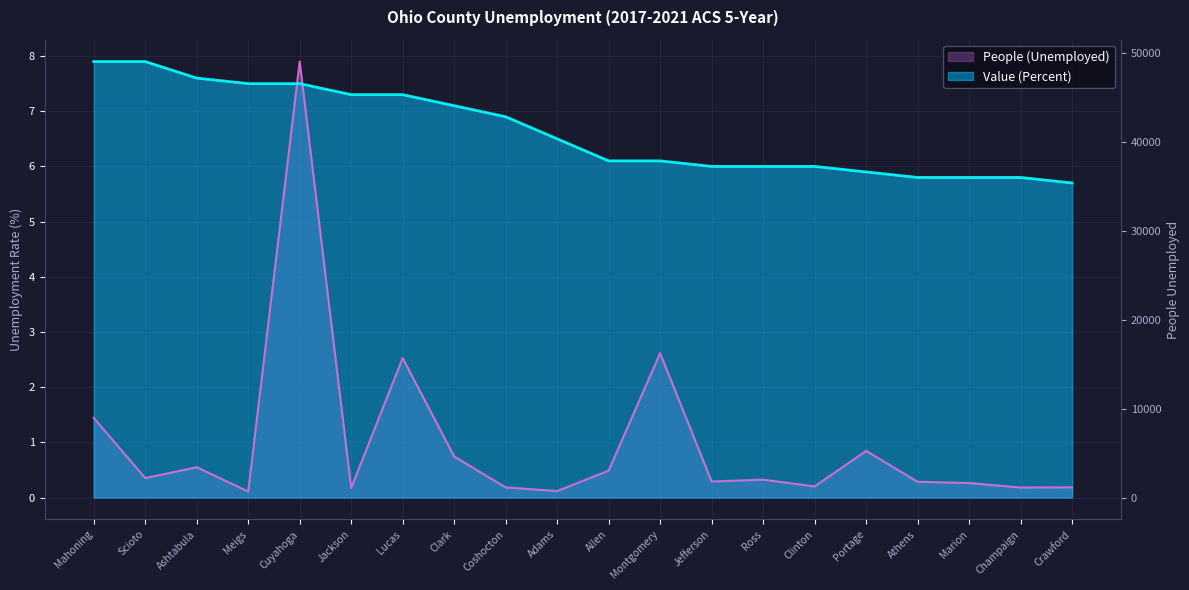

Which series ends up on top after the final intersection of Value (Percent) and People (Unemployed)?

Value (Percent)